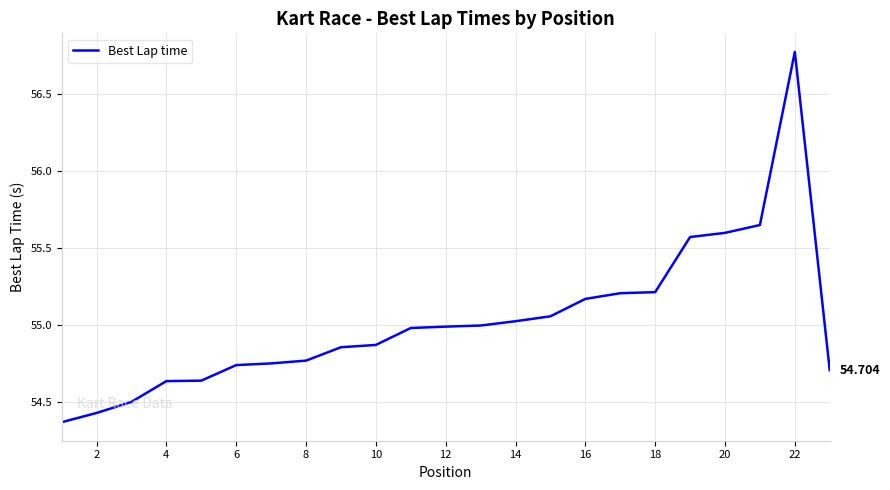

What is the greatest value displayed?

56.8